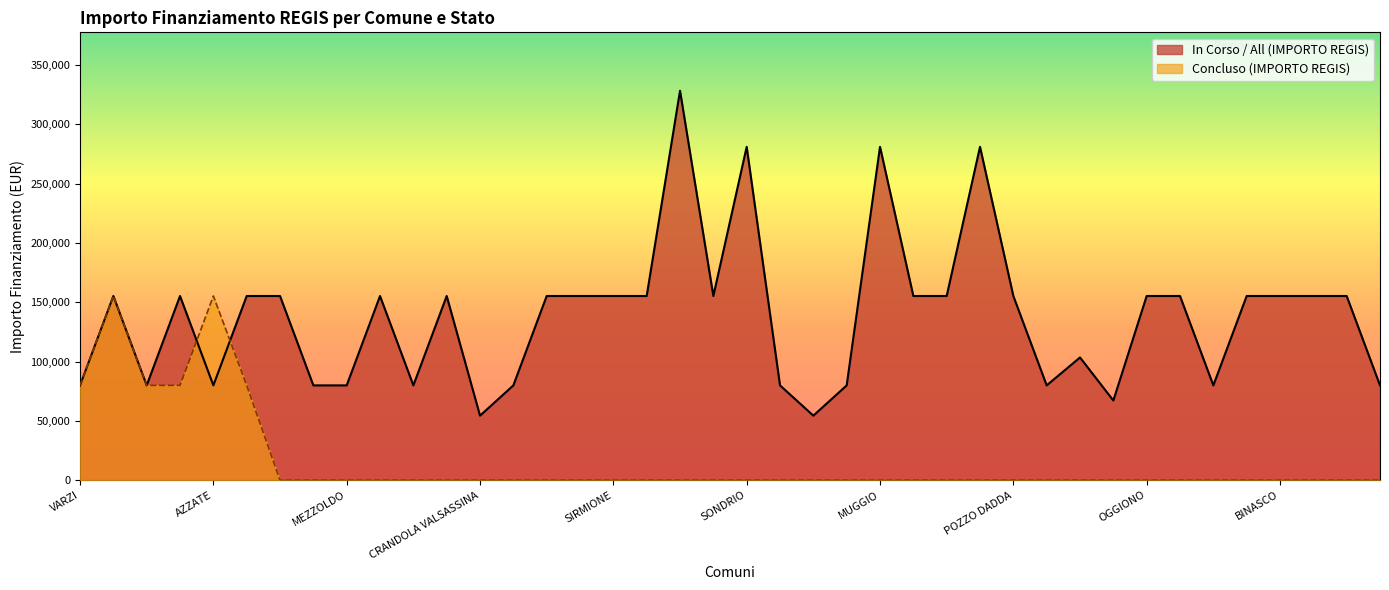

The value of Concluso at POZZO DADDA is 0. True or false?

True